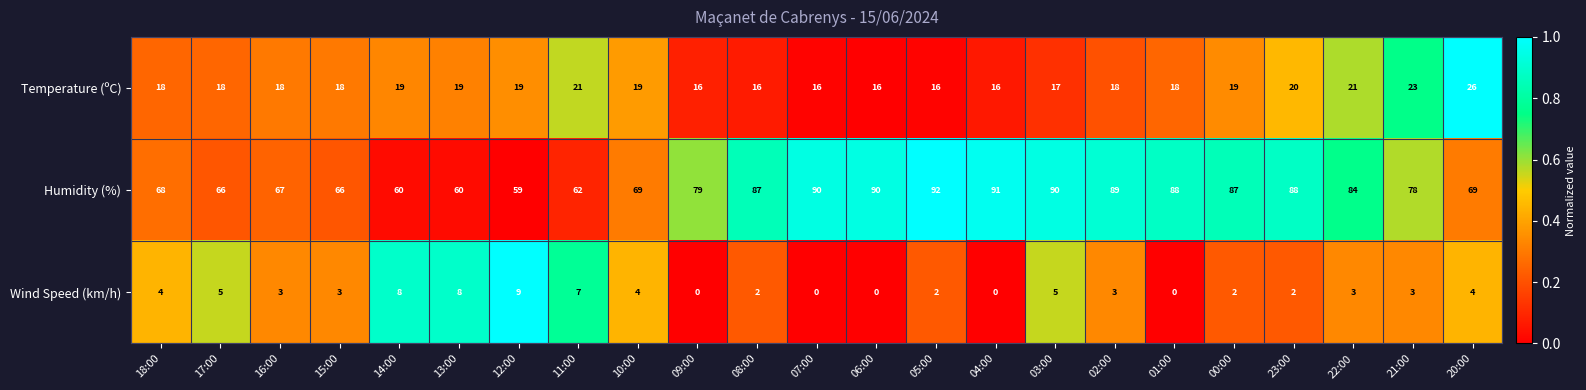

At 10:00, list the series in order from largest to smallest.

Humidity (%), Temperature (ºC), Wind Speed (km/h)